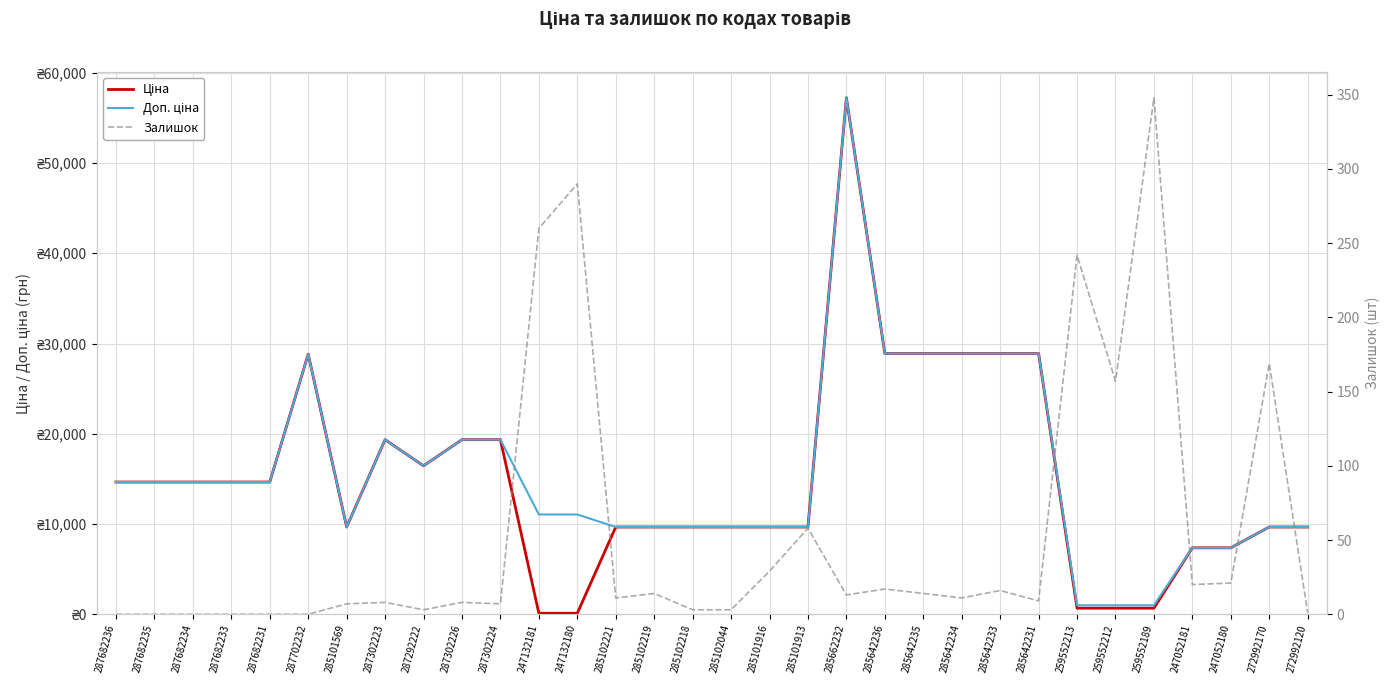

What is the label of the 28th point from the right?

287682231